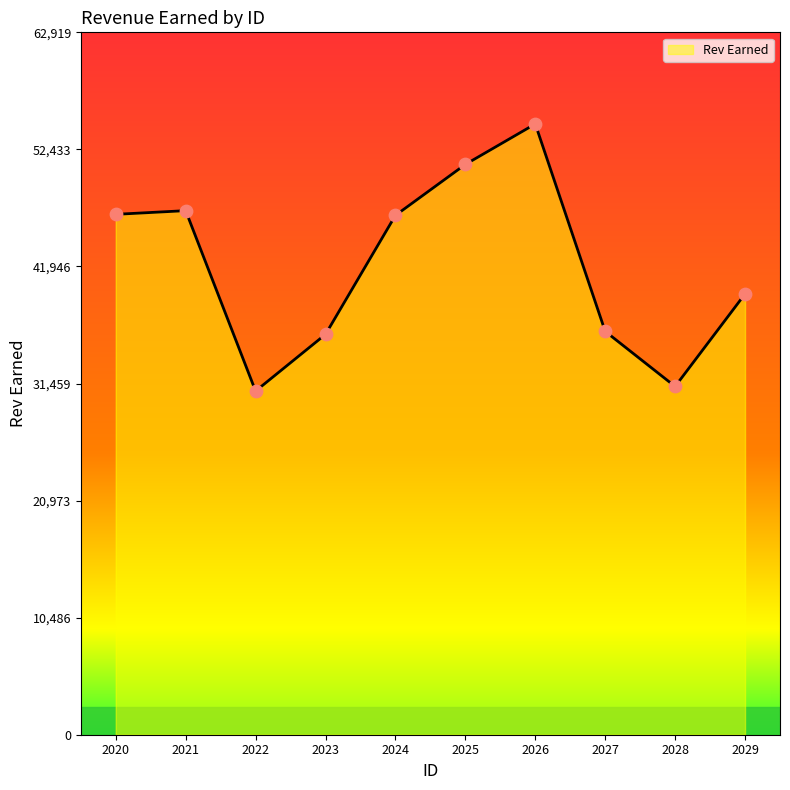

Which has a higher value, 2020 or 2022?

2020